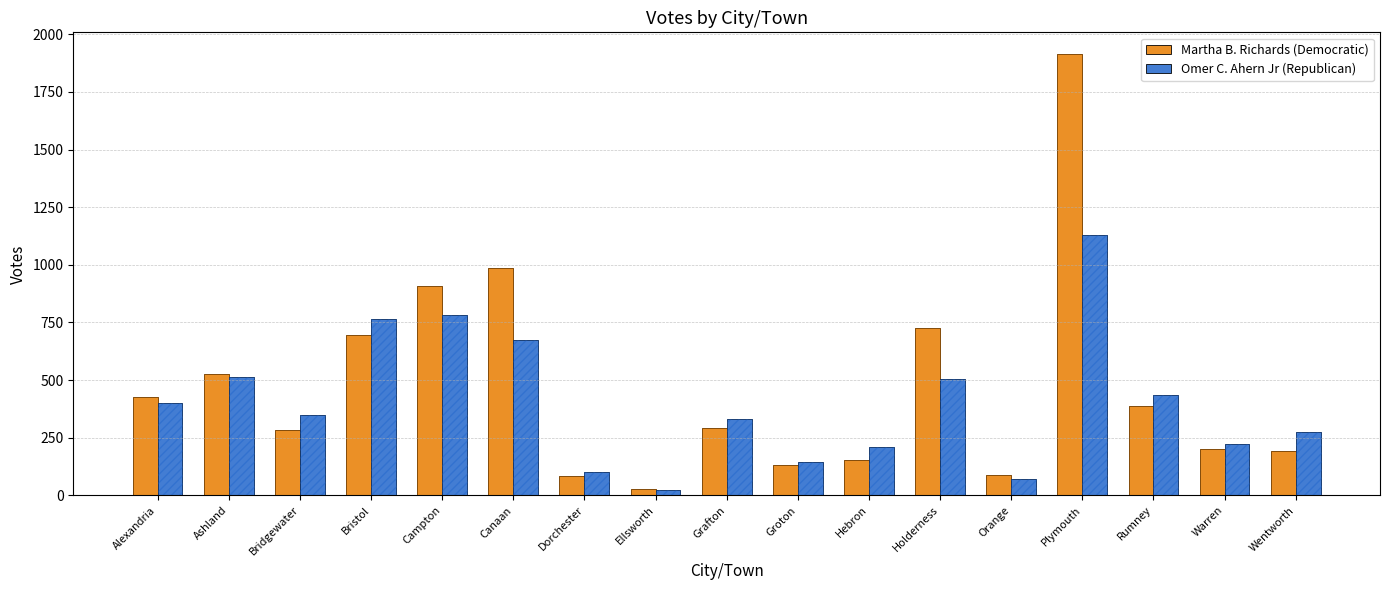

The value of Martha B. Richards (Democratic) at Ashland is 526. True or false?

True